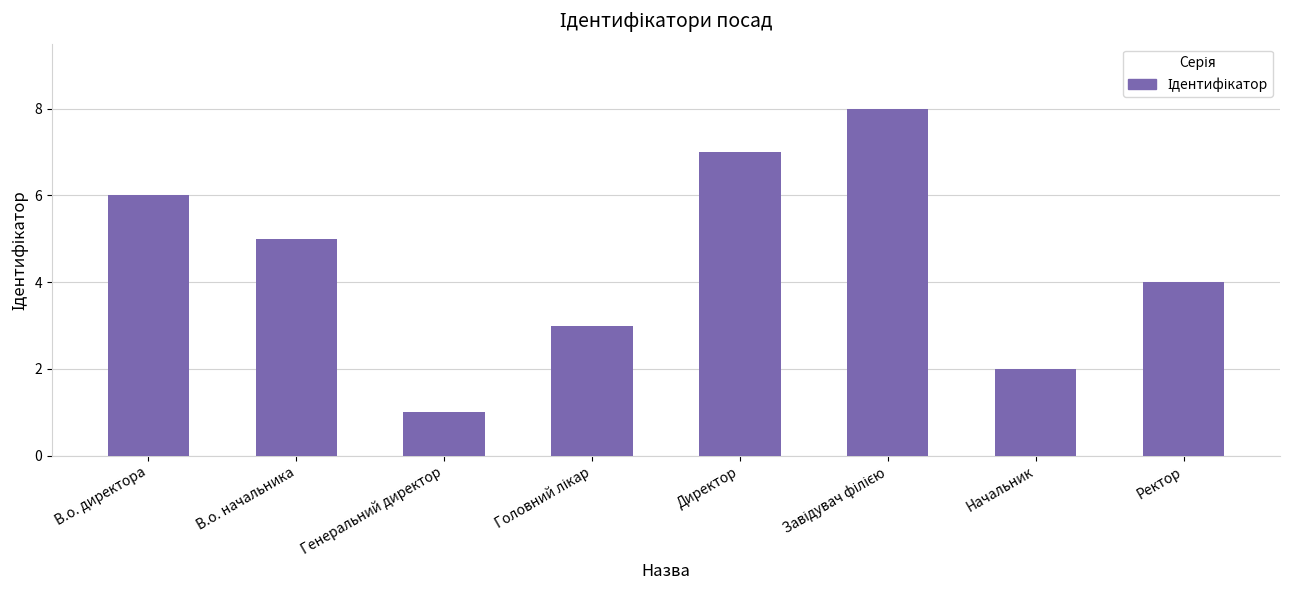

What is the label of the 4th bar from the right?

Директор